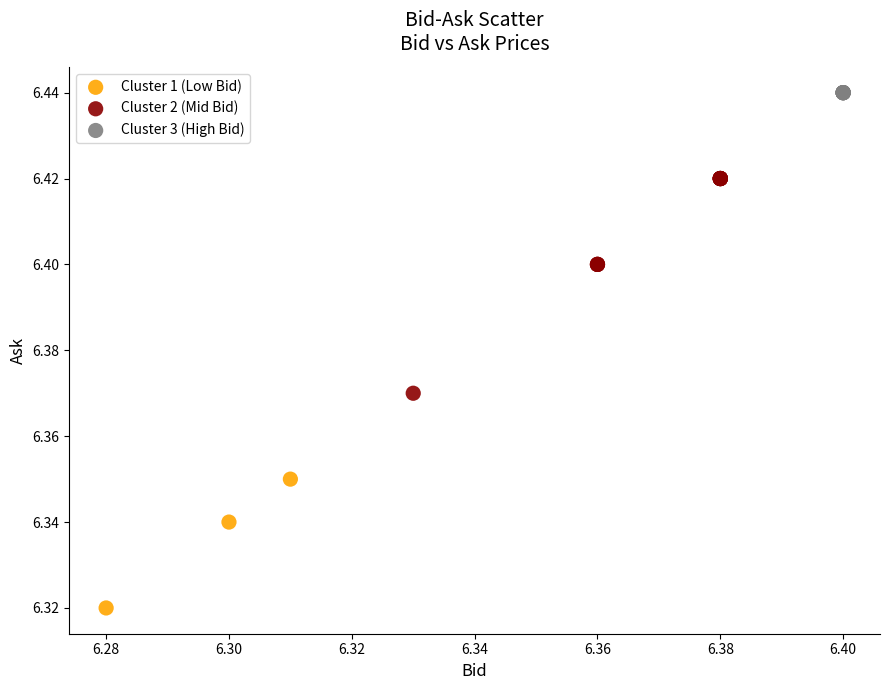

Which series contains the lowest Y value?

Cluster 1 (Low Bid)